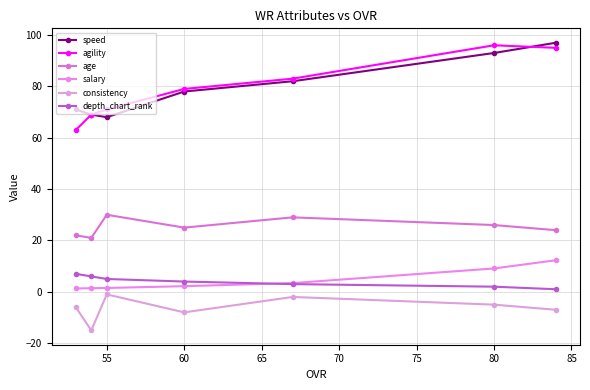

What are all the series names shown in the legend?

speed, agility, age, salary, consistency, depth_chart_rank